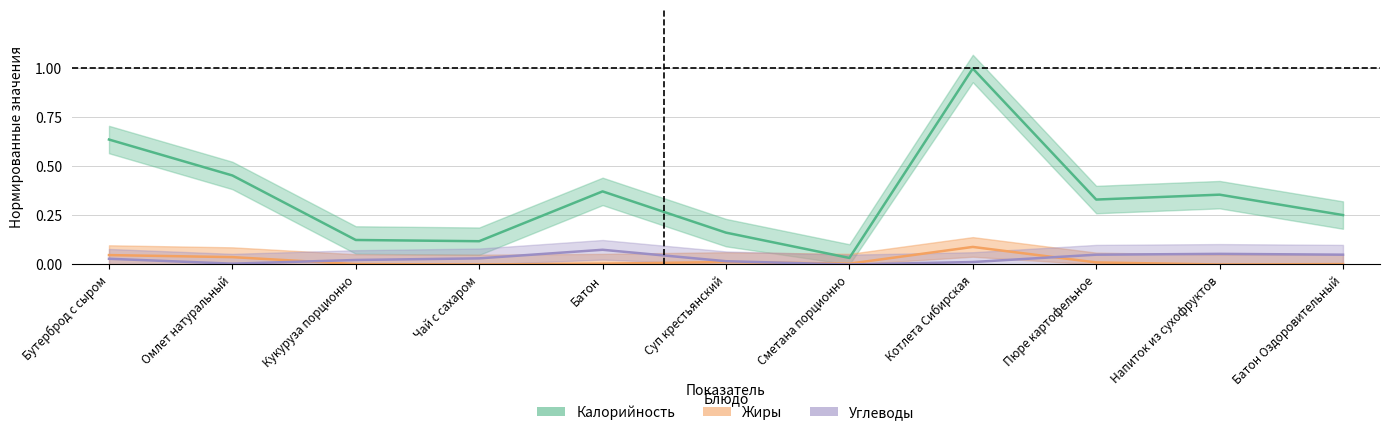

Count the number of data series in this chart.

3